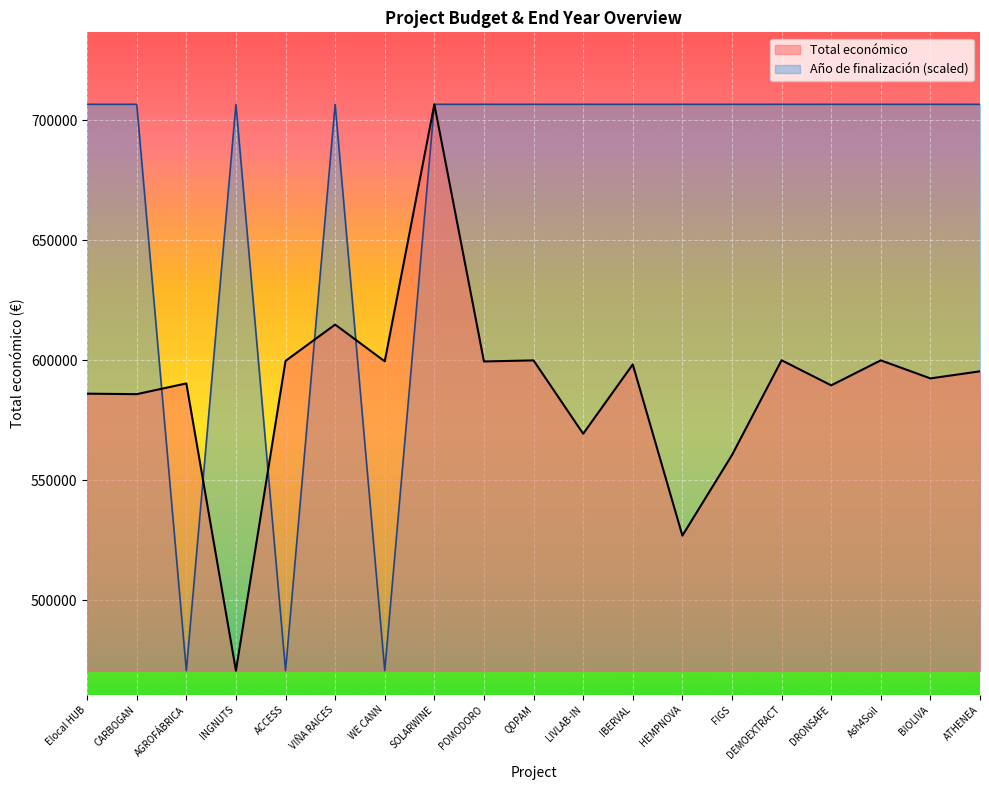

What is the sum of all Total económico values?

11186332